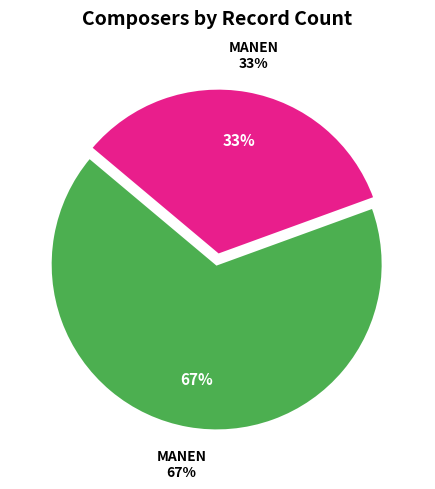

Count the number of slices in the pie.

2